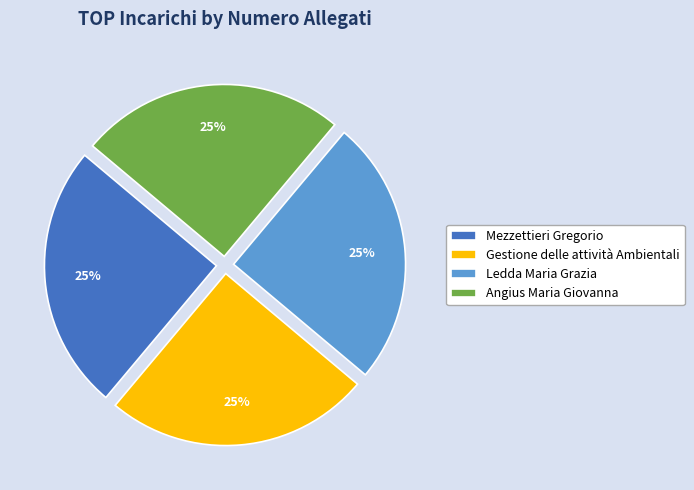

How many segments does this pie chart have?

4